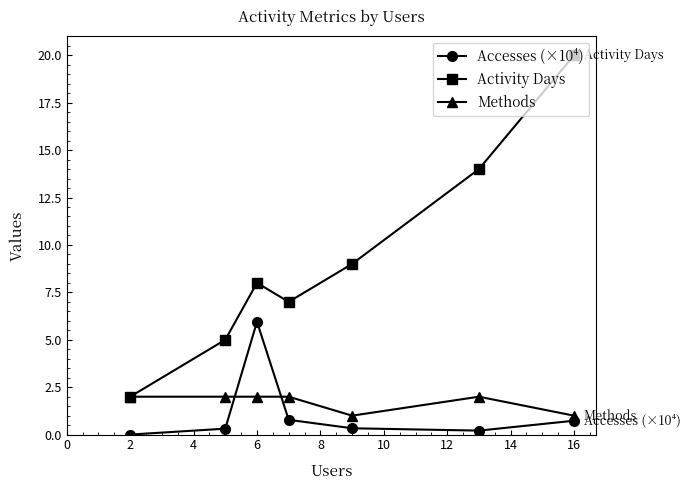

What are all the series names shown in the legend?

Accesses (×10⁴), Activity Days, Methods